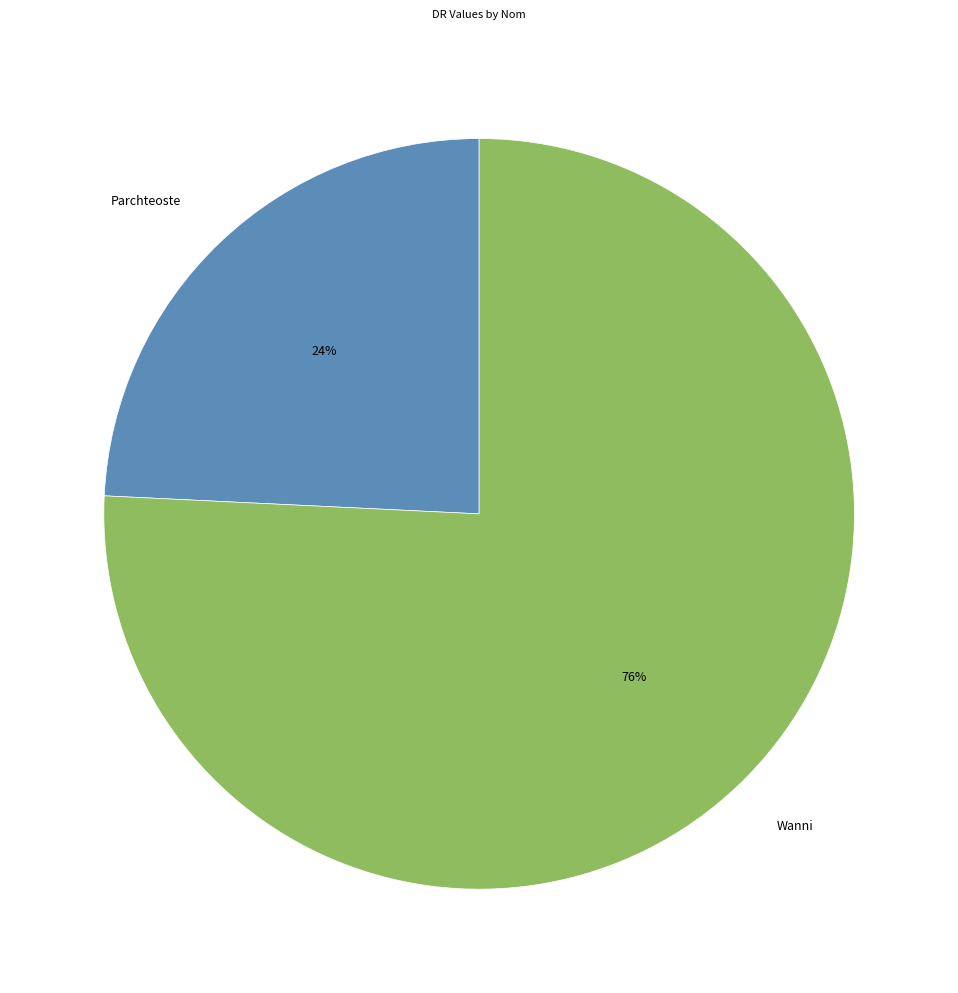

The Wanni slice represents 76% of the pie. True or false?

True